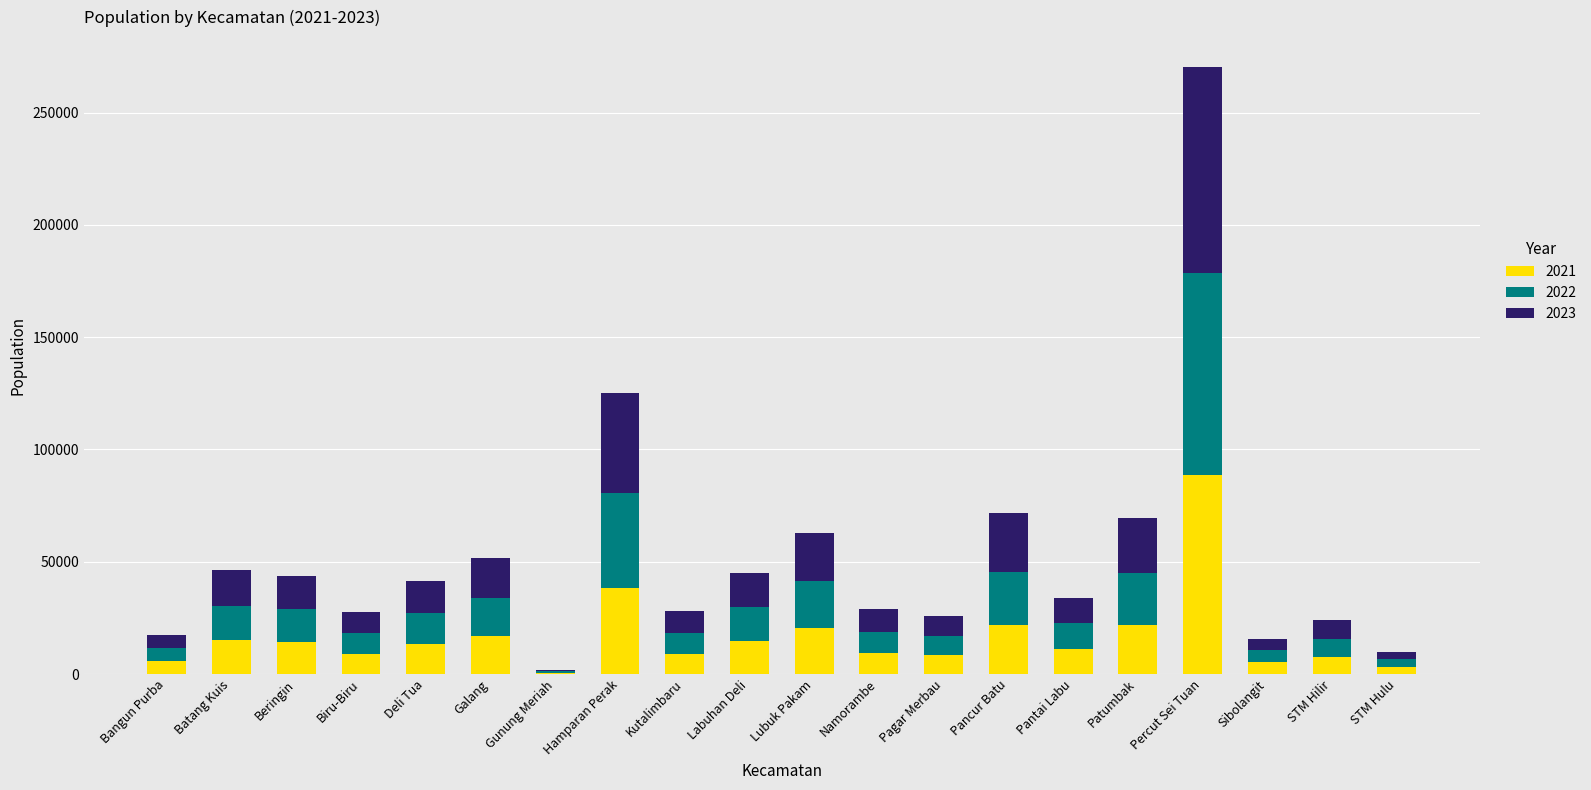

Are the bars horizontal?

No